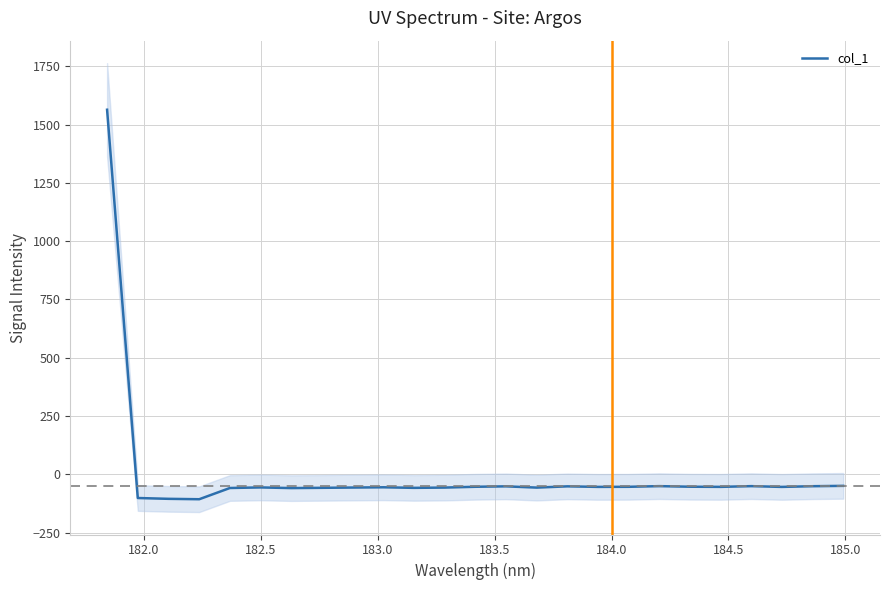

How many values are below zero?

24